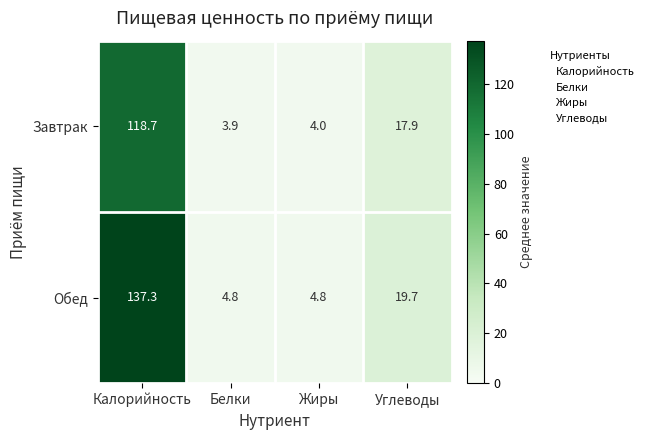

Where is Обед nearest to the value 71?

Углеводы